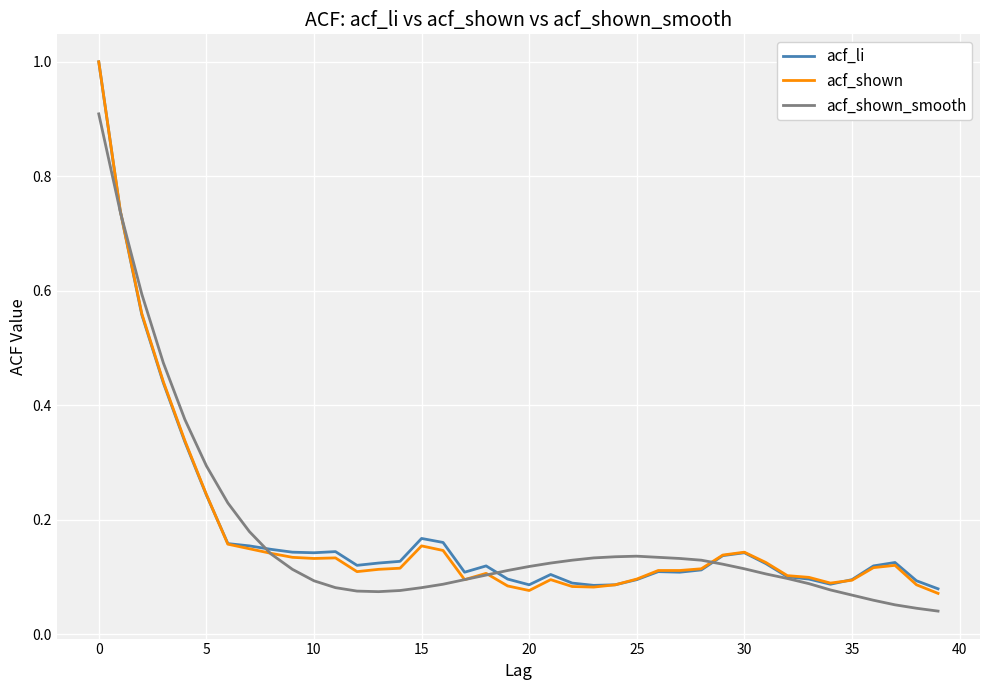

What is the maximum value shown in the chart?

1.0